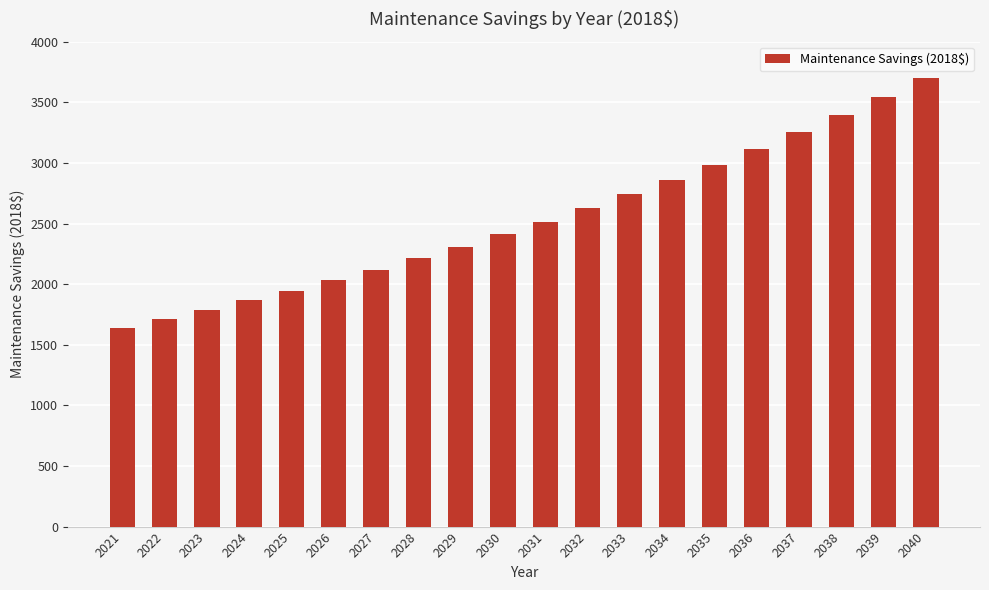

True or false: the data shows 3394.3 at 2038.

True